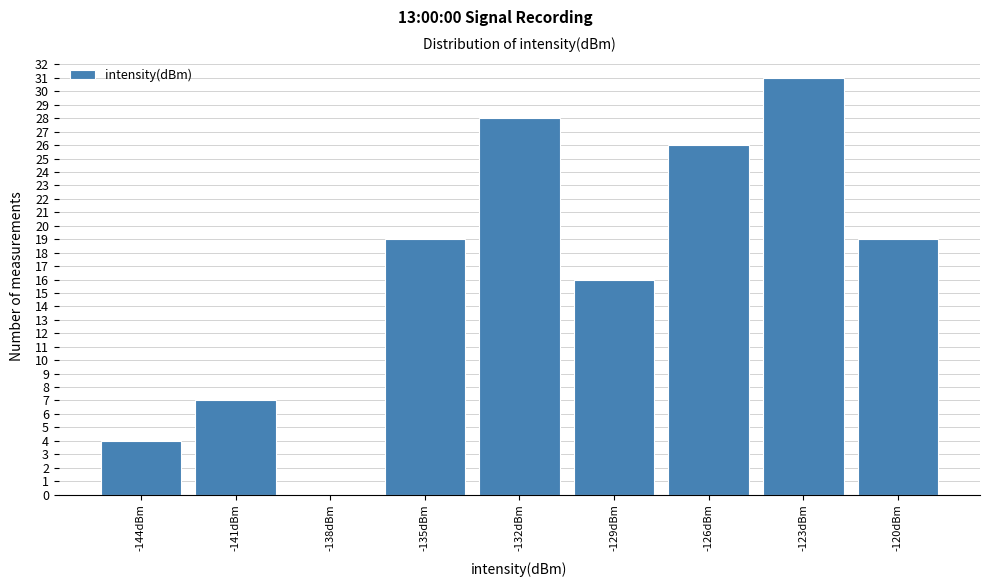

Reading left to right, transcribe all the data shown in this chart.

-144dBm=4	-141dBm=7	-138dBm=0	-135dBm=19	-132dBm=28	-129dBm=16	-126dBm=26	-123dBm=31	-120dBm=19